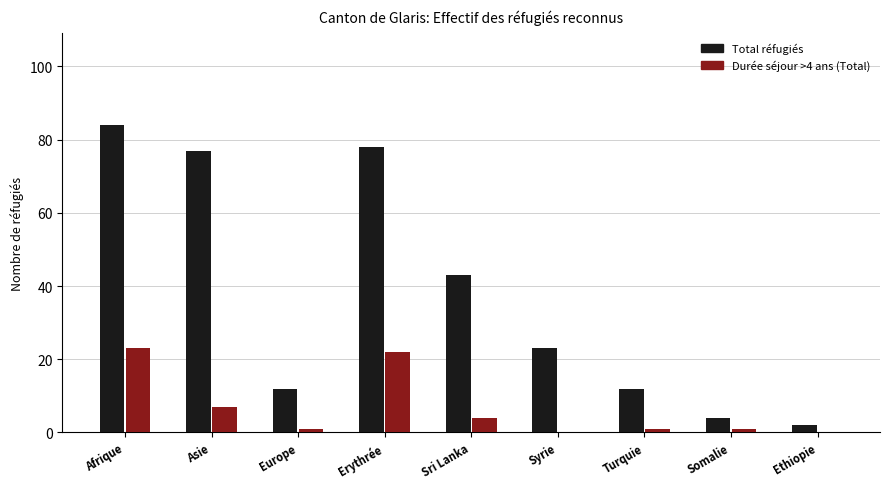

Between Syrie and Turquie, which series saw the biggest shift?

Total réfugiés